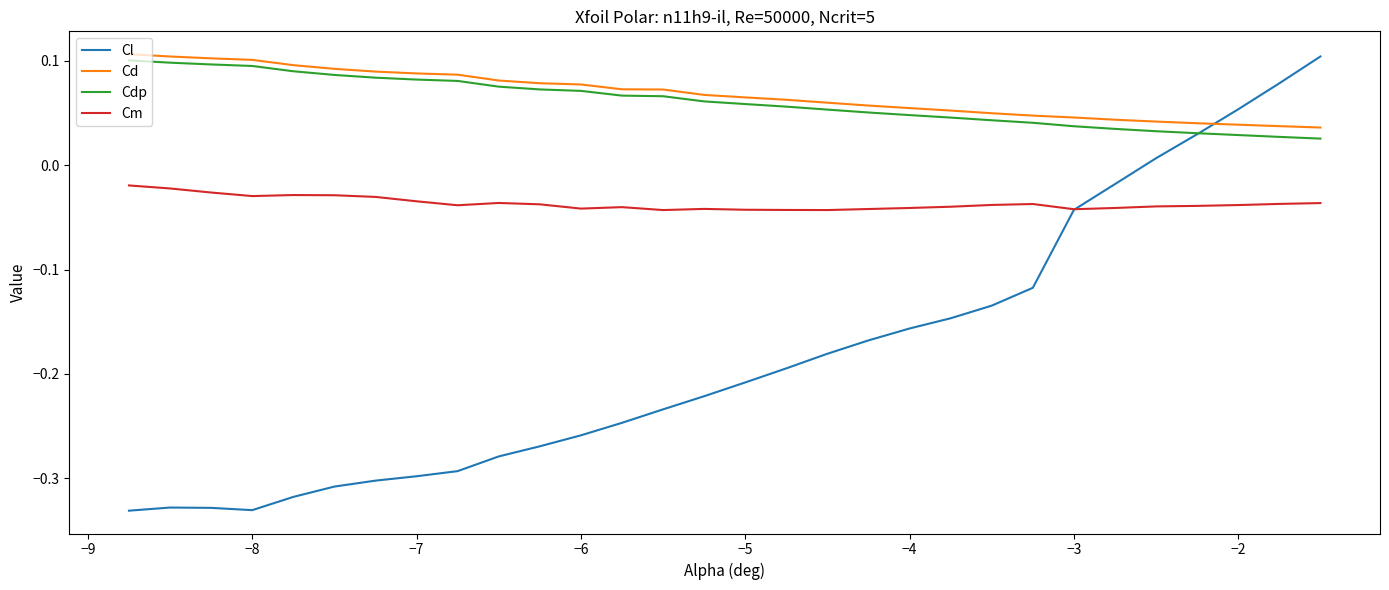

True or false: Cd and Cdp cross at least once.

False